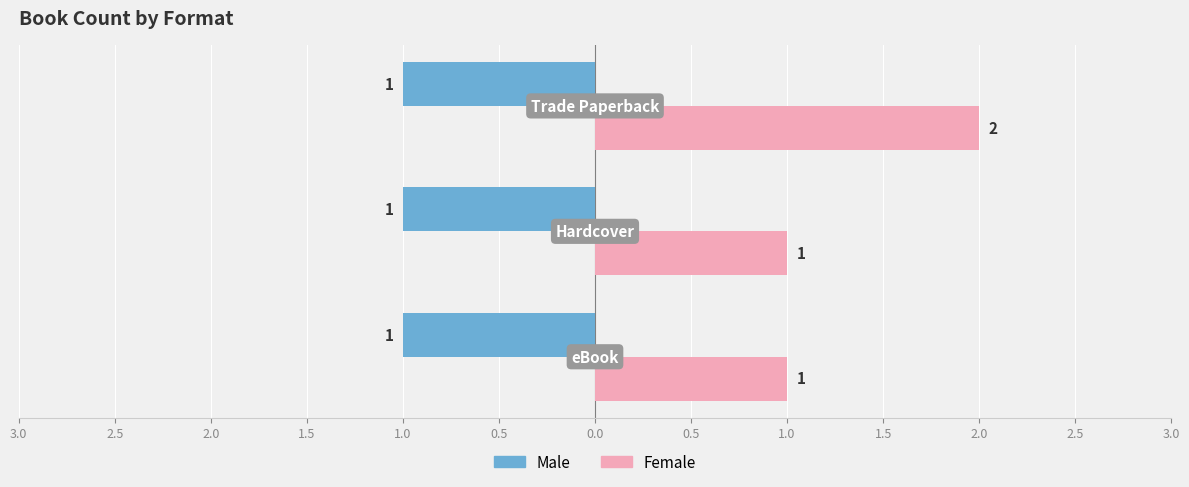

What are all the series names shown in the legend?

Male, Female